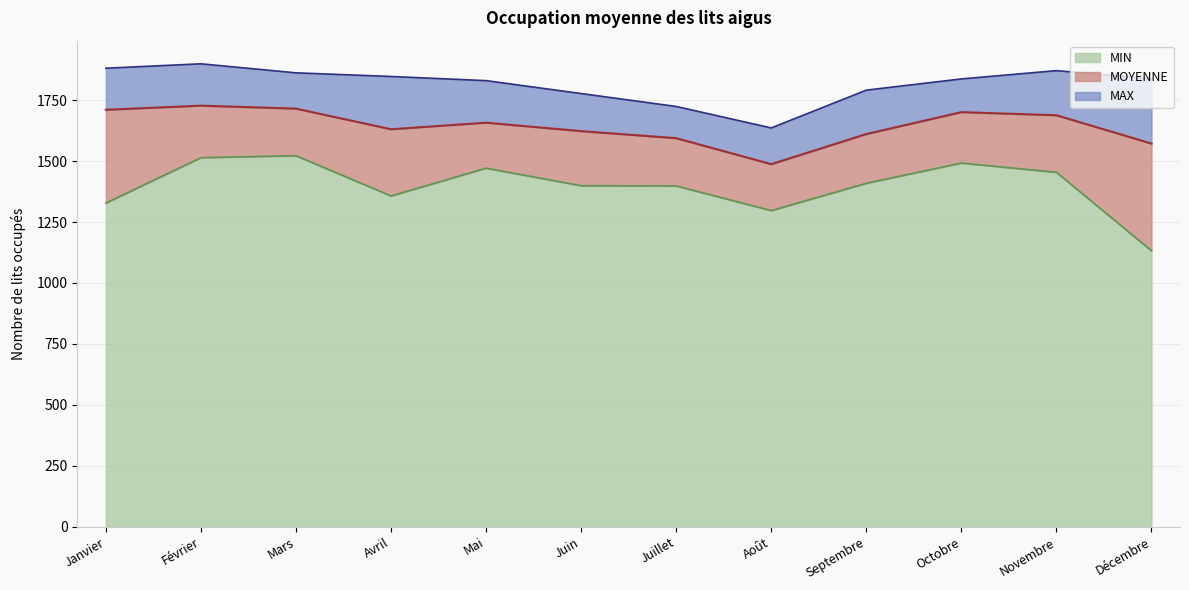

How many values in the MIN series are below 1409?

6